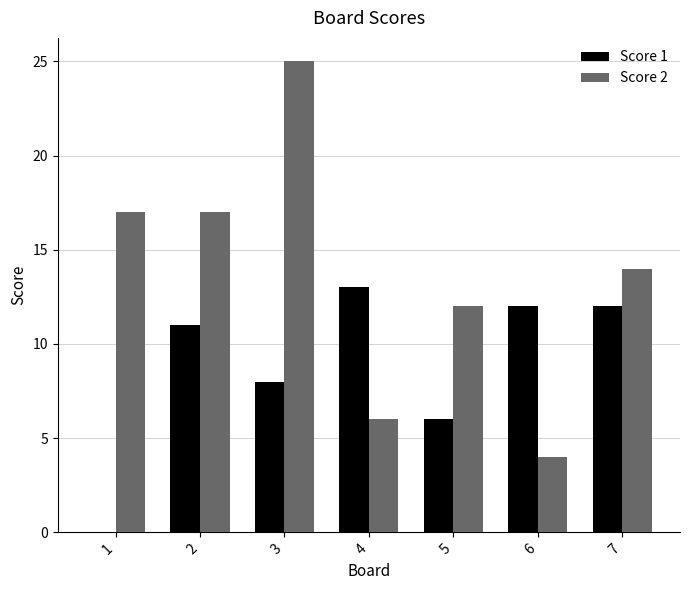

What is the maximum value shown in the chart?

25